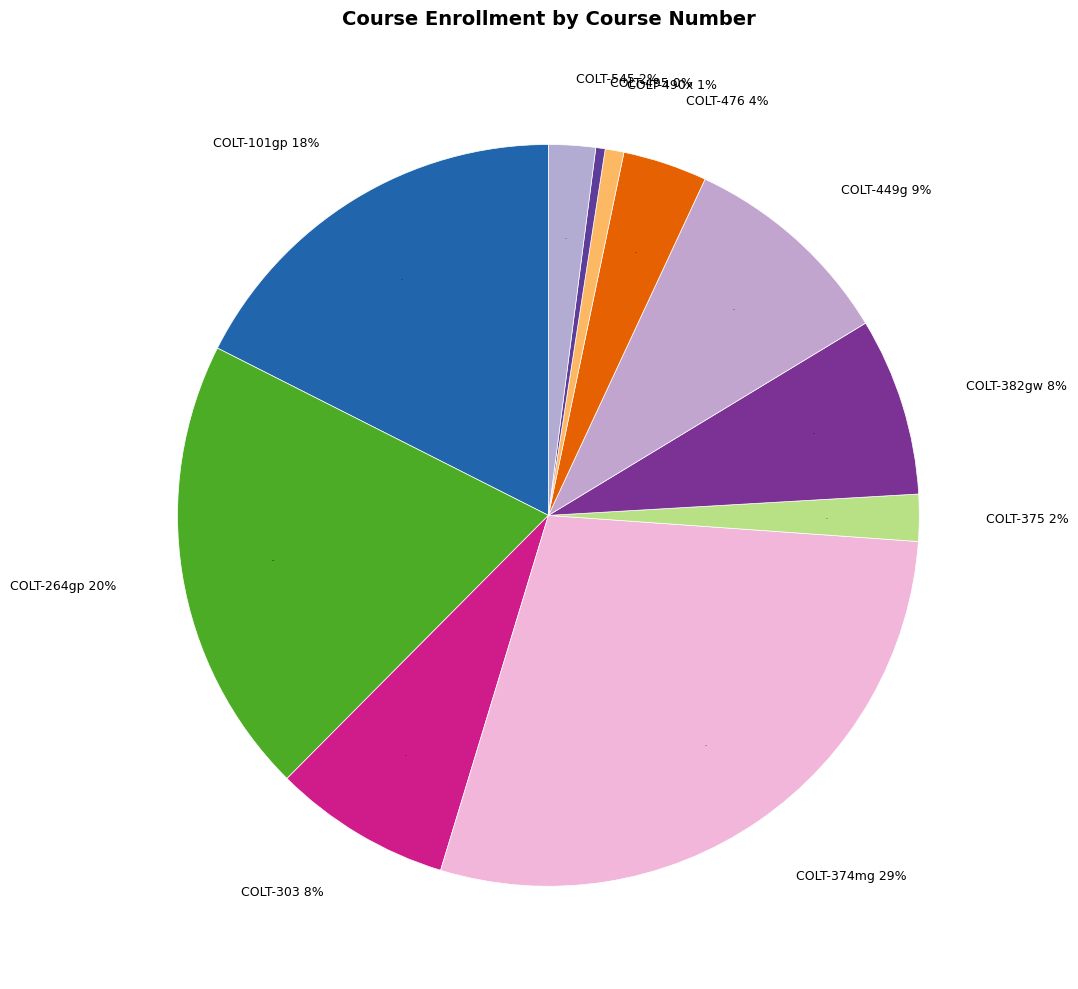

Is COLT-490x the majority of the pie?

No